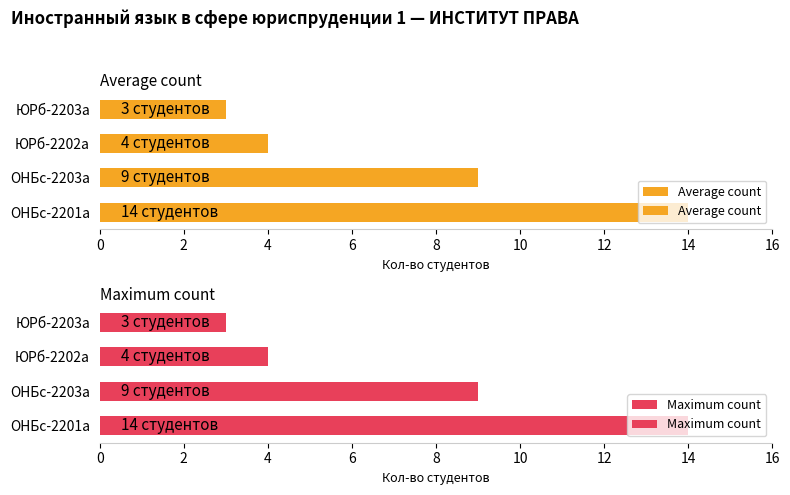

Which series has the largest total across all categories?

Average count